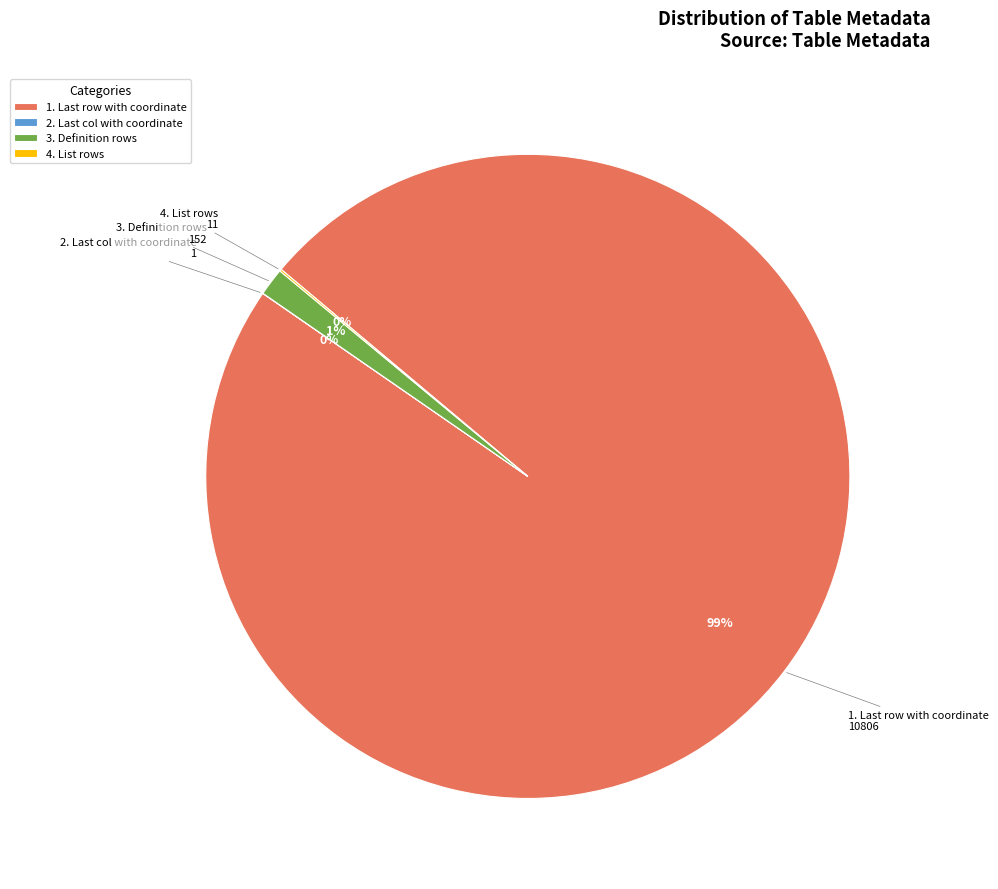

Which slice represents more than half of the pie?

1. Last row with coordinate